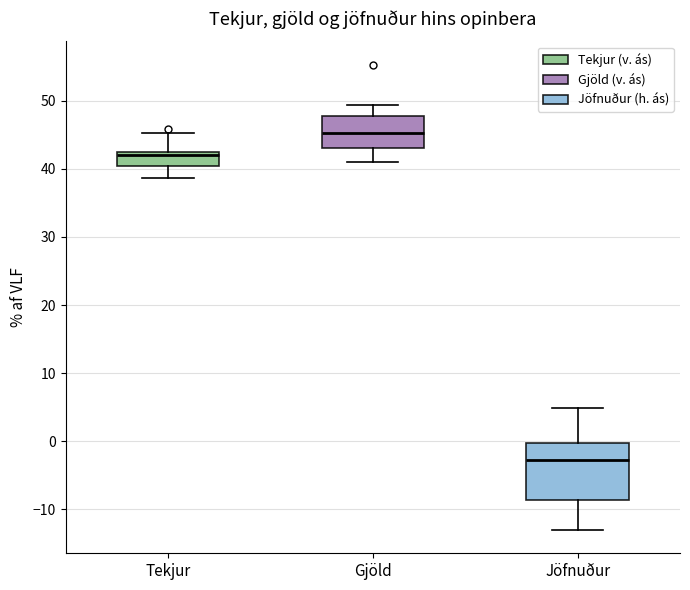

Reading left to right, transcribe this box plot: for each box, give where its median line is, the range the box spans, and where its two whiskers end, as read against the y-axis. The values are not printed on the chart, so give them approximately, as read against the axis.

Tekjur: median 42 (just below the box's upper edge), box 40 to 42, whiskers 39 to 45
Gjöld: median 45, box 43 to 48, whiskers 41 to 49
Jöfnuður: median -3, box -9 to 0, whiskers -13 to 5